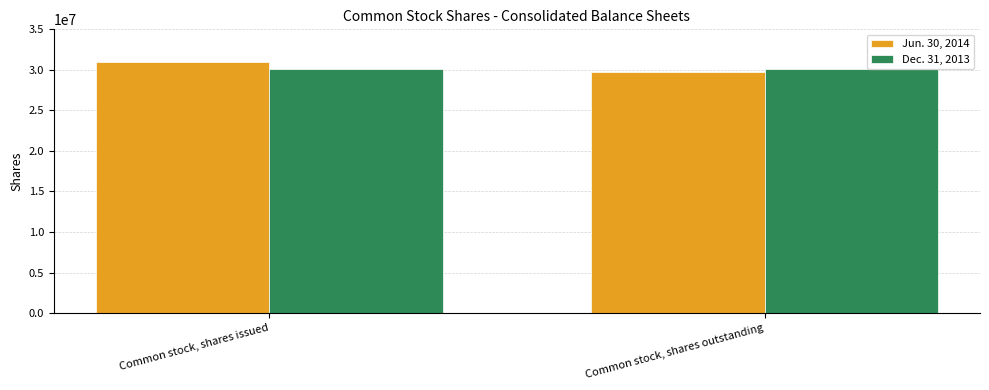

How many categories are shown in the chart?

2